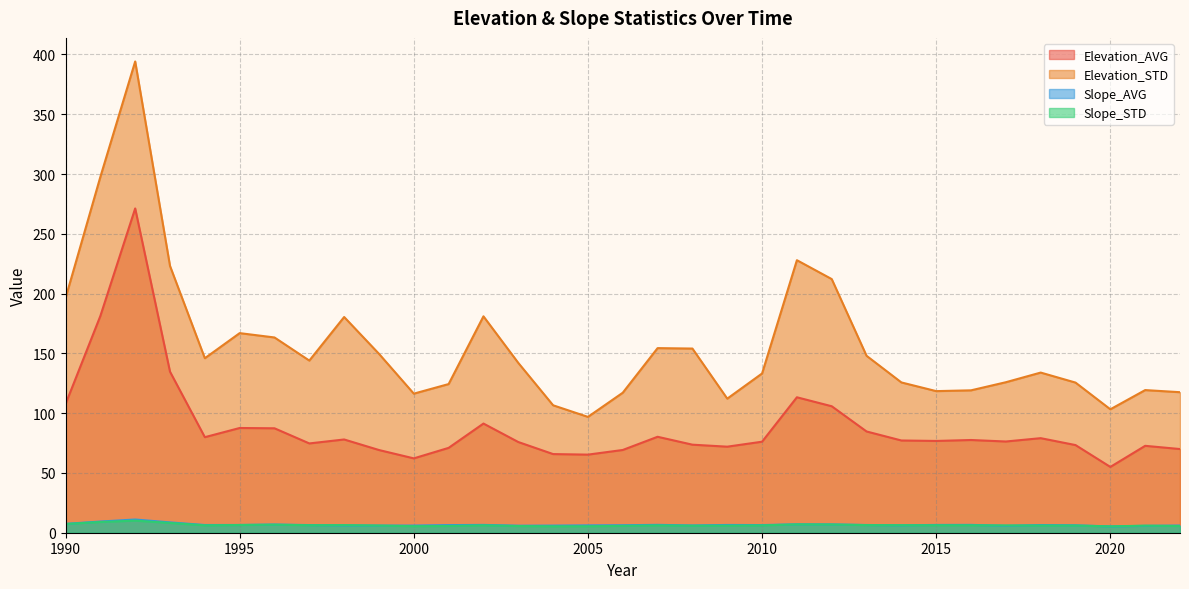

What is the value of the Elevation_STD point at the 33rd from the left?

117.5